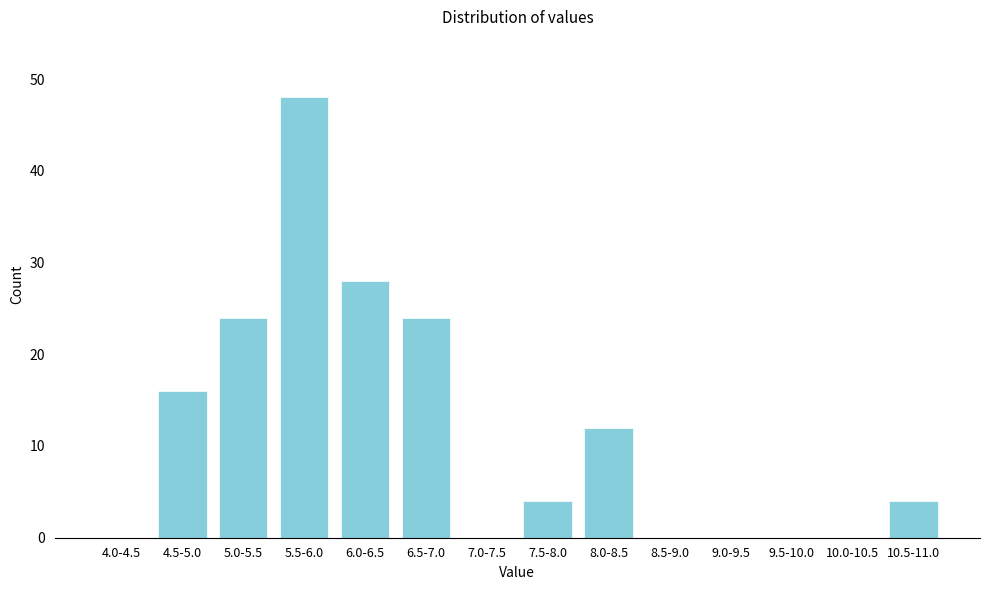

Reading right to left, list all the values displayed in this chart.

10.5-11.0=4	10.0-10.5=0	9.5-10.0=0	9.0-9.5=0	8.5-9.0=0	8.0-8.5=12	7.5-8.0=4	7.0-7.5=0	6.5-7.0=24	6.0-6.5=28	5.5-6.0=48	5.0-5.5=24	4.5-5.0=16	4.0-4.5=0